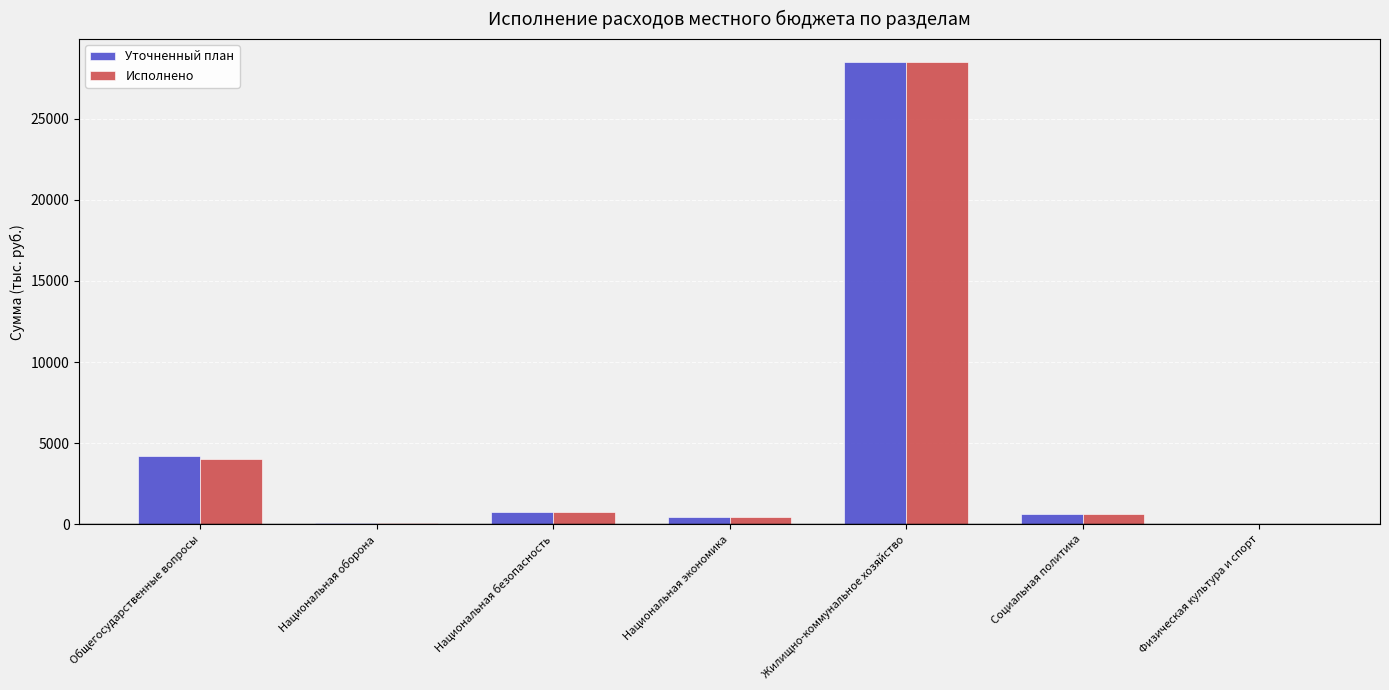

True or false: Уточненный план has a value of 4199.7 at Общегосударственные вопросы.

True